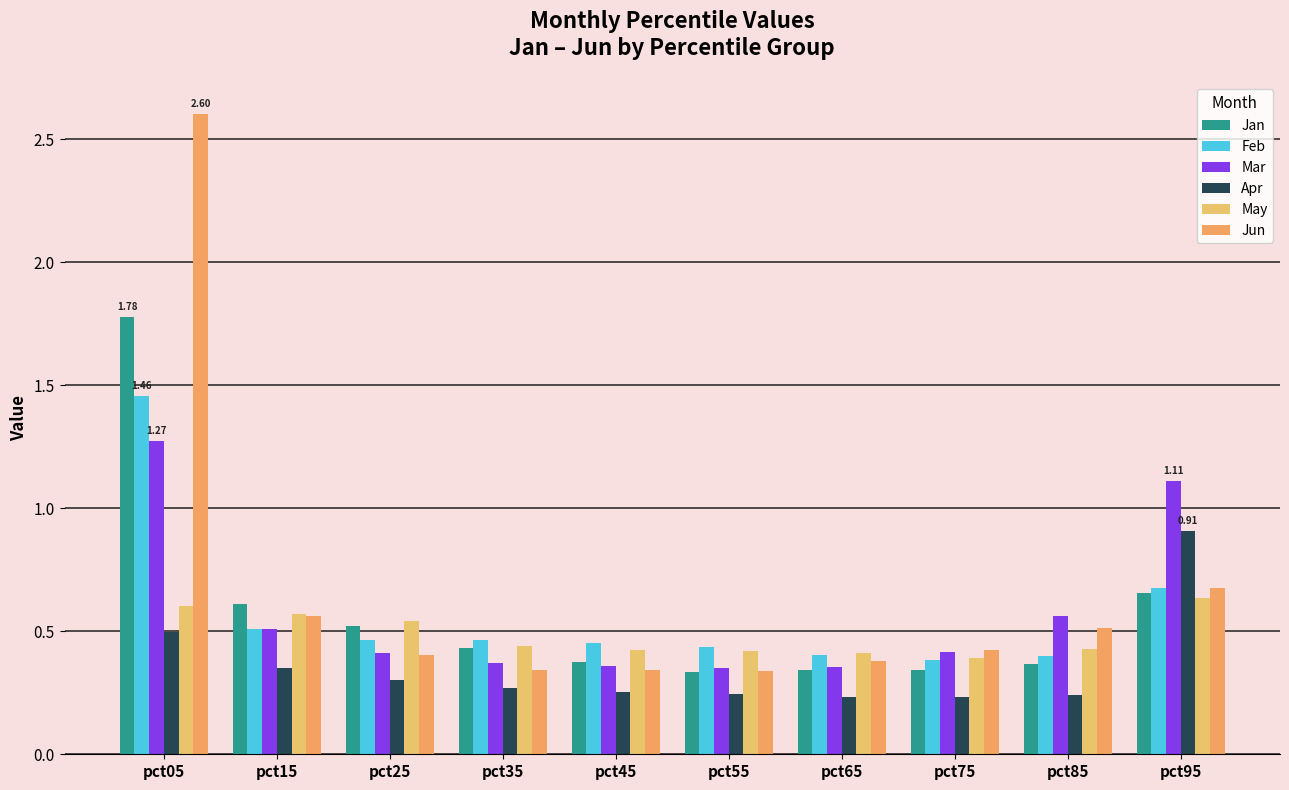

Which series has the largest range (max minus min)?

Jun